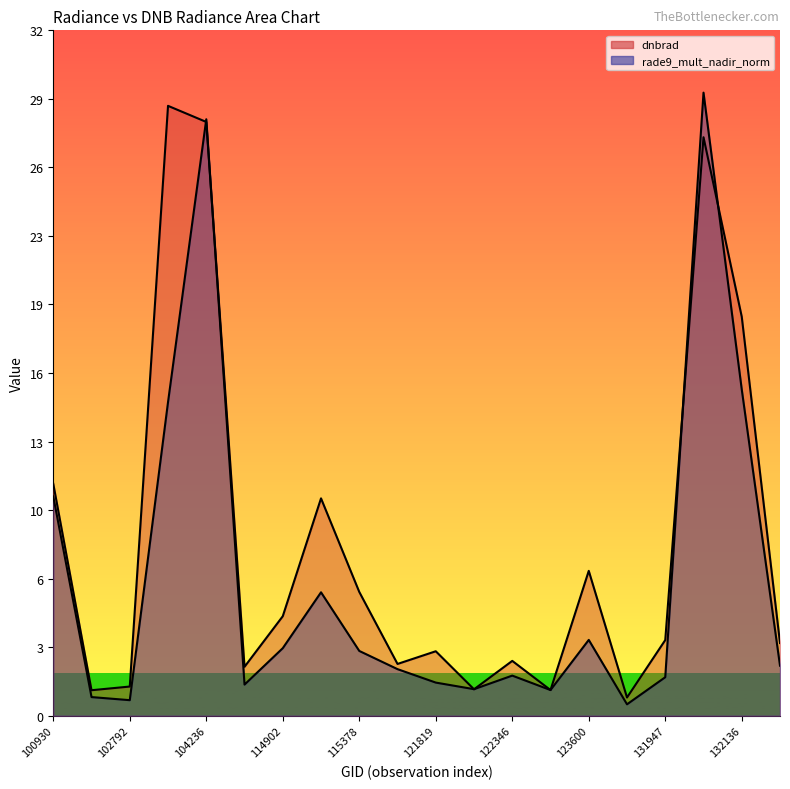

Count the number of data series in this chart.

2